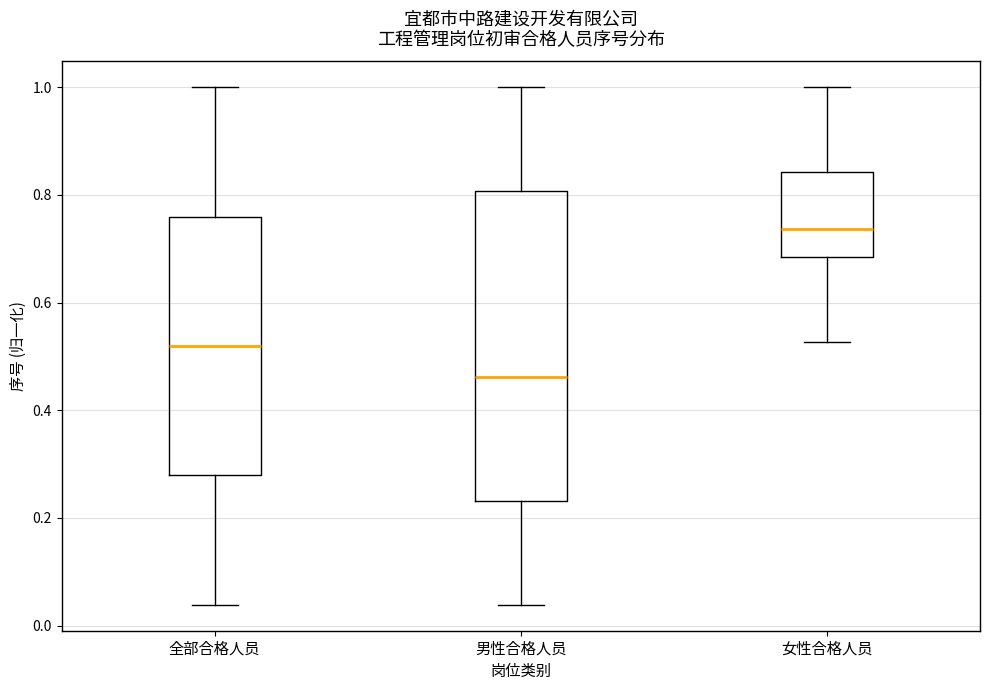

Where does the upper whisker of the box for 女性合格人员 end on the y-axis? The values are not printed on the chart, so give them approximately, as read against the axis.

1.00